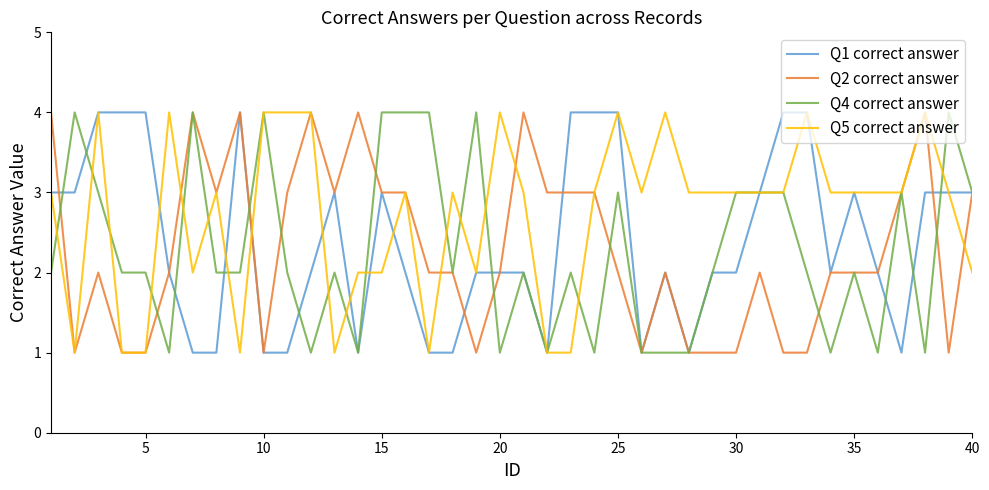

What is the maximum value shown in the chart?

4